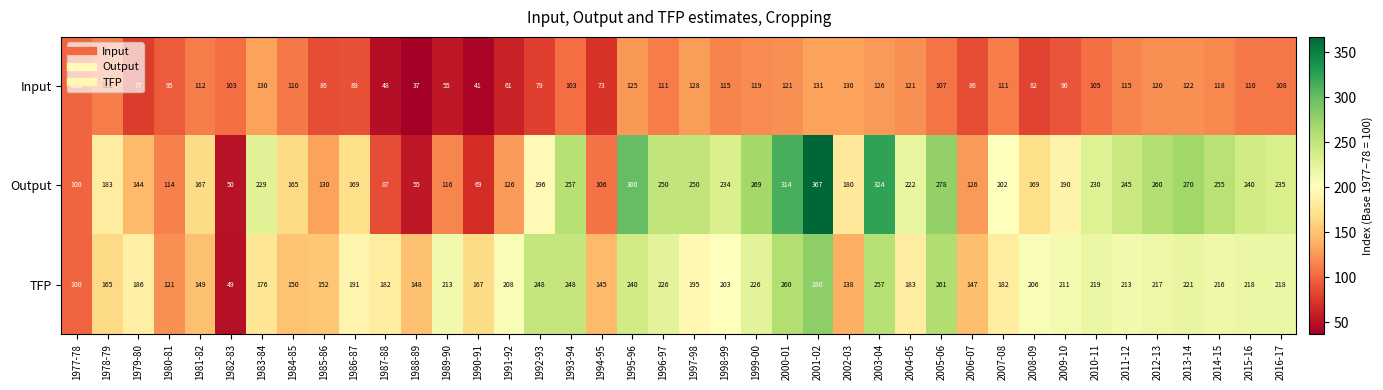

Is it true that Input equals 201 at 1983-84?

False